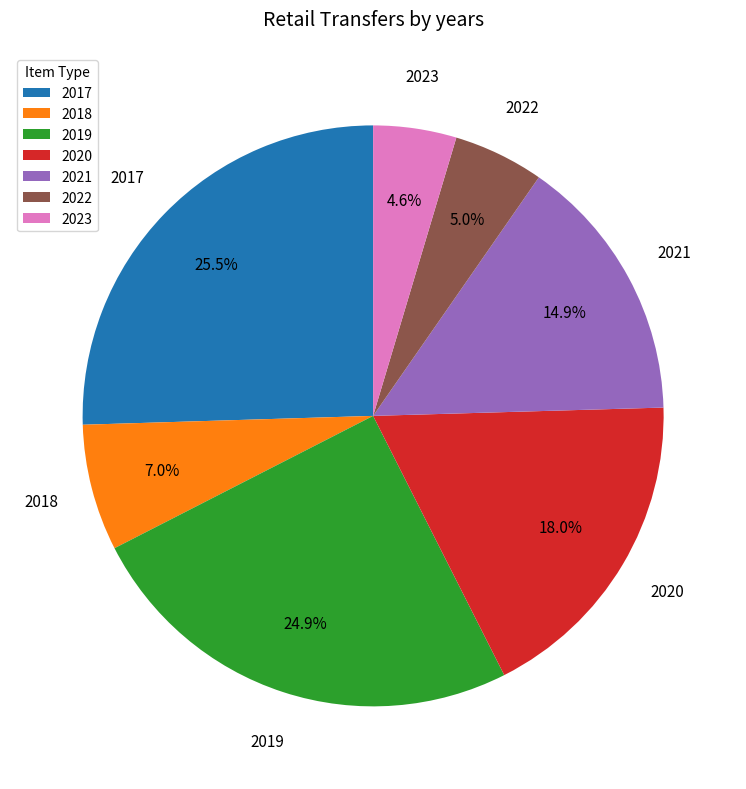

To the nearest percent, what percentage of the pie is 2018?

7%